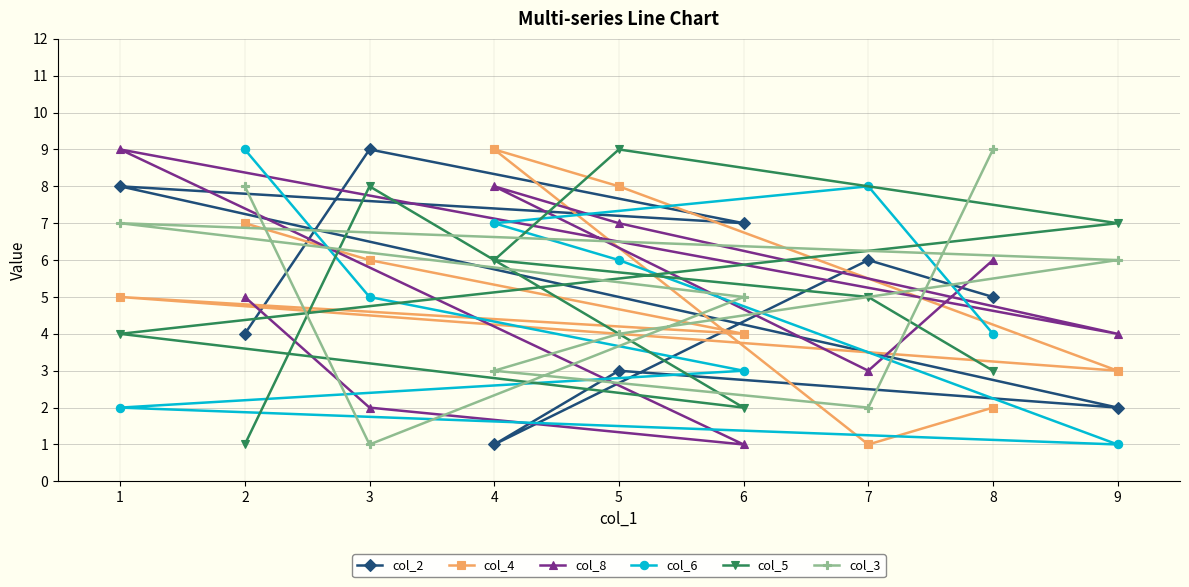

How many values in the col_3 series exceed 5?

4